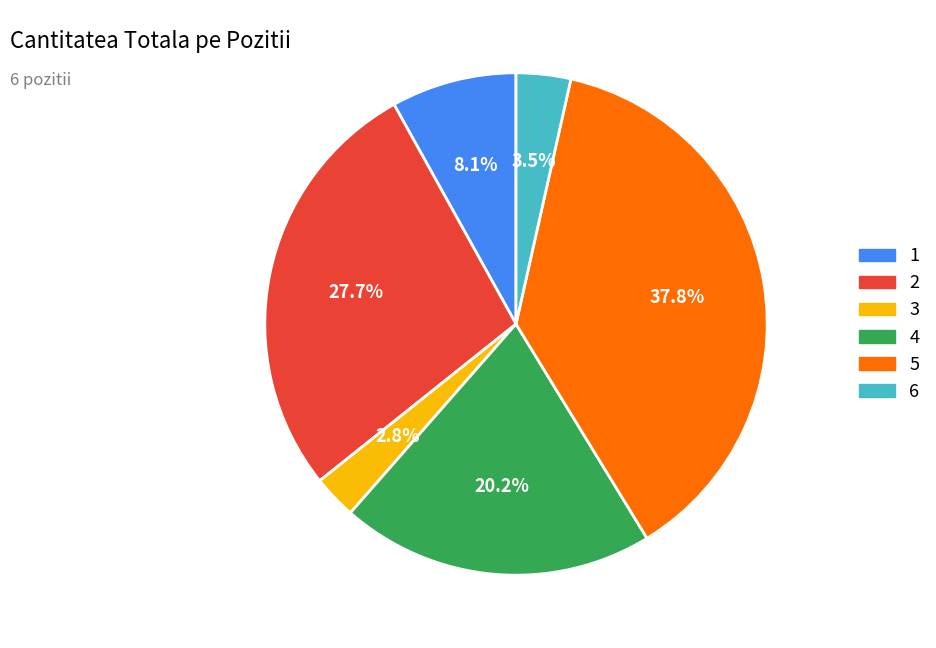

What percentage is NOT represented by 6?

96.5%